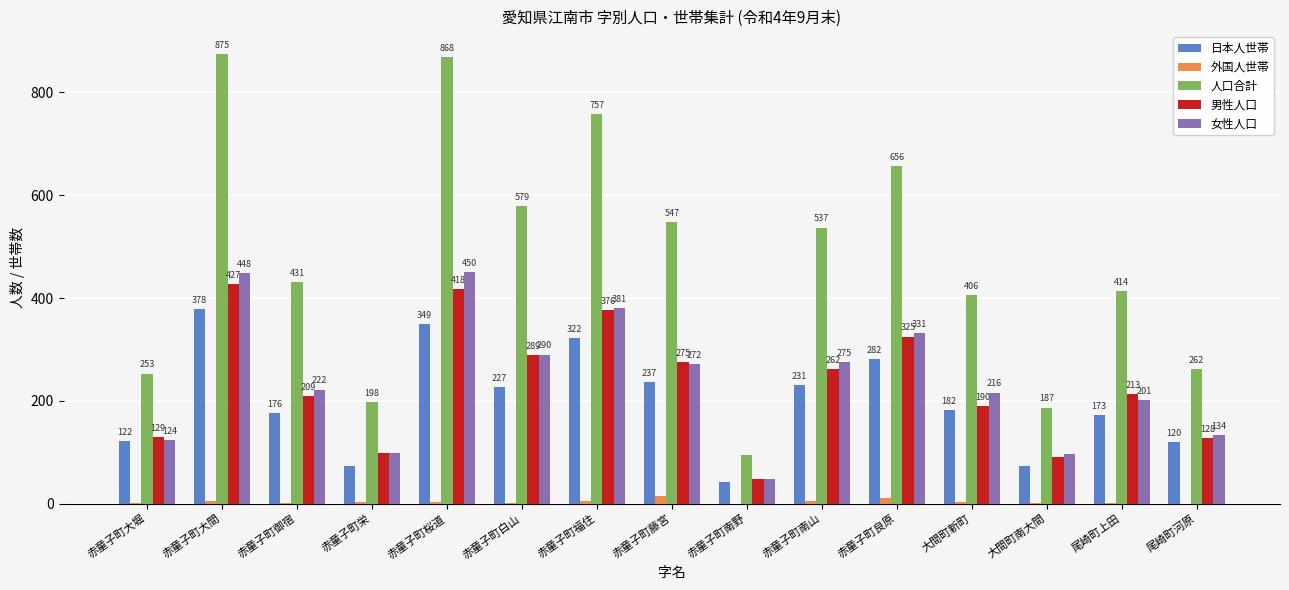

Are the bars horizontal?

No